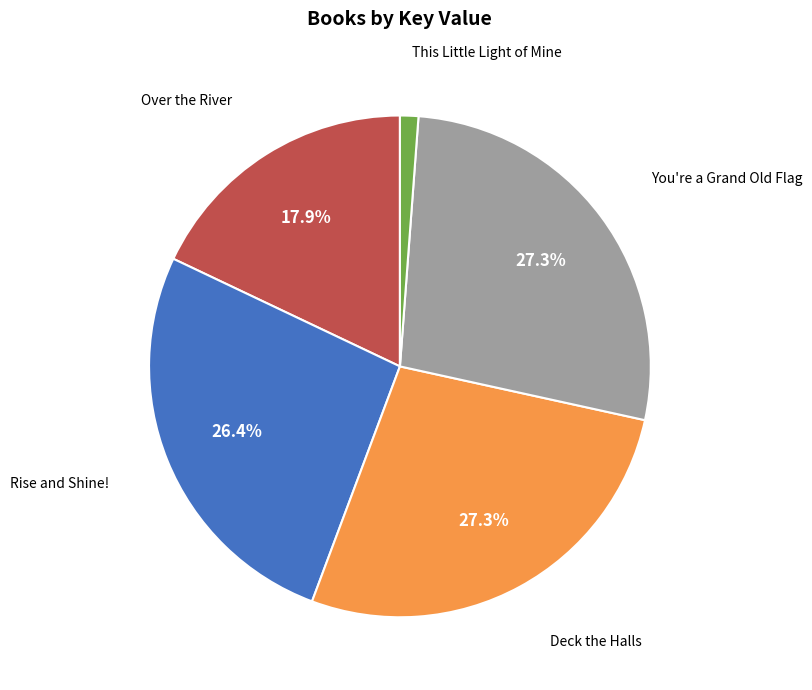

To the nearest percent, what is the combined percentage of This Little Light of Mine and You're a Grand Old Flag?

28%